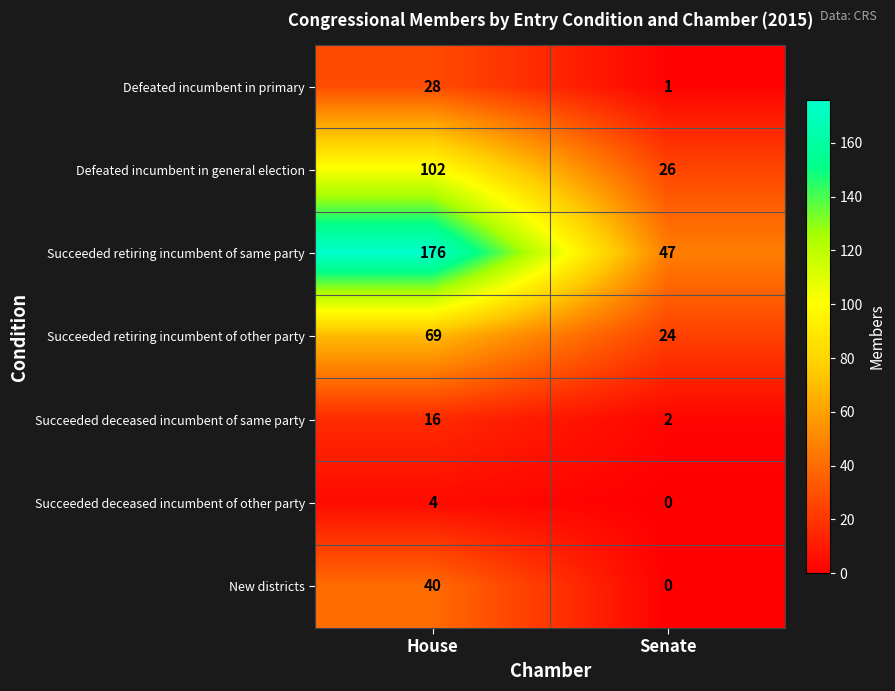

The value of Succeeded deceased incumbent of other party at House is 4. True or false?

True